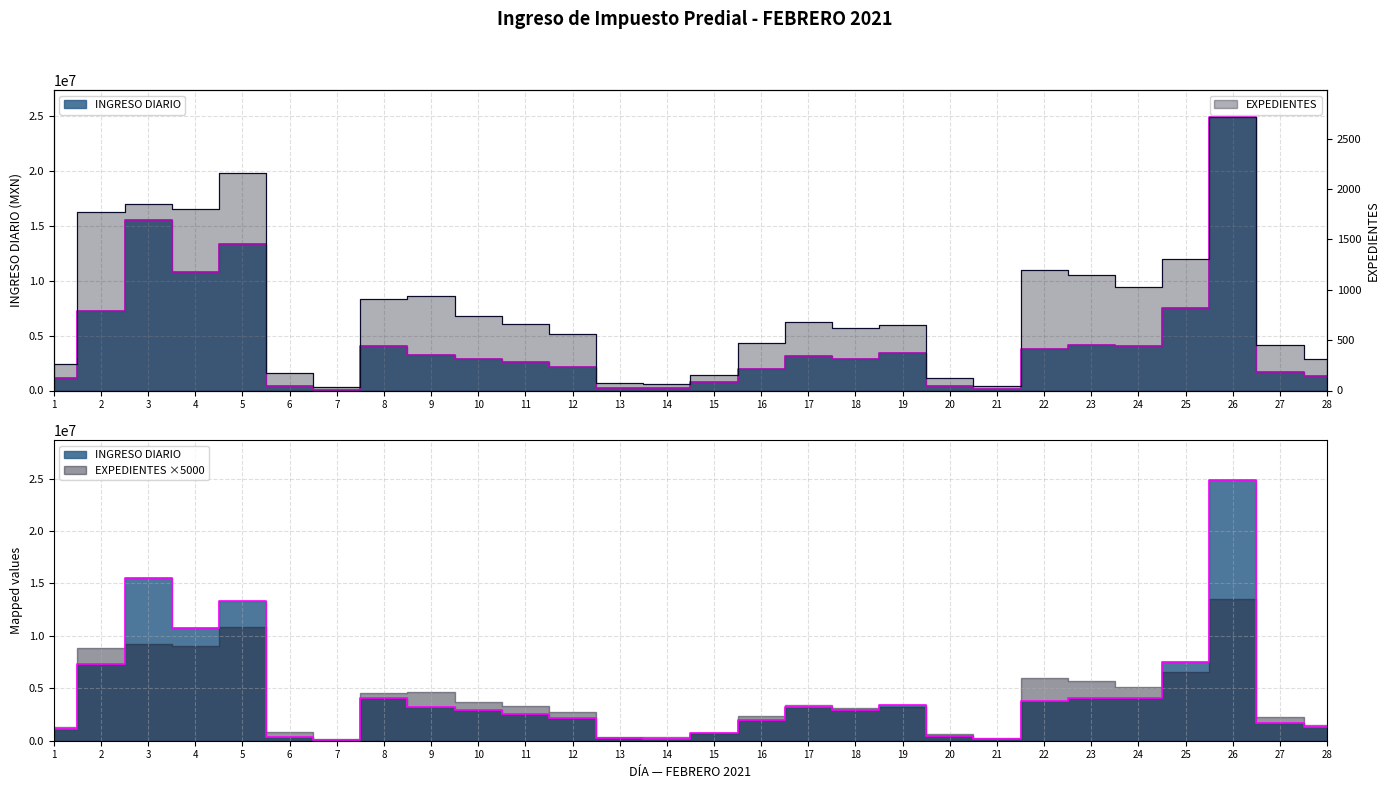

Is it true that EXPEDIENTES equals 557.0 at 12?

True